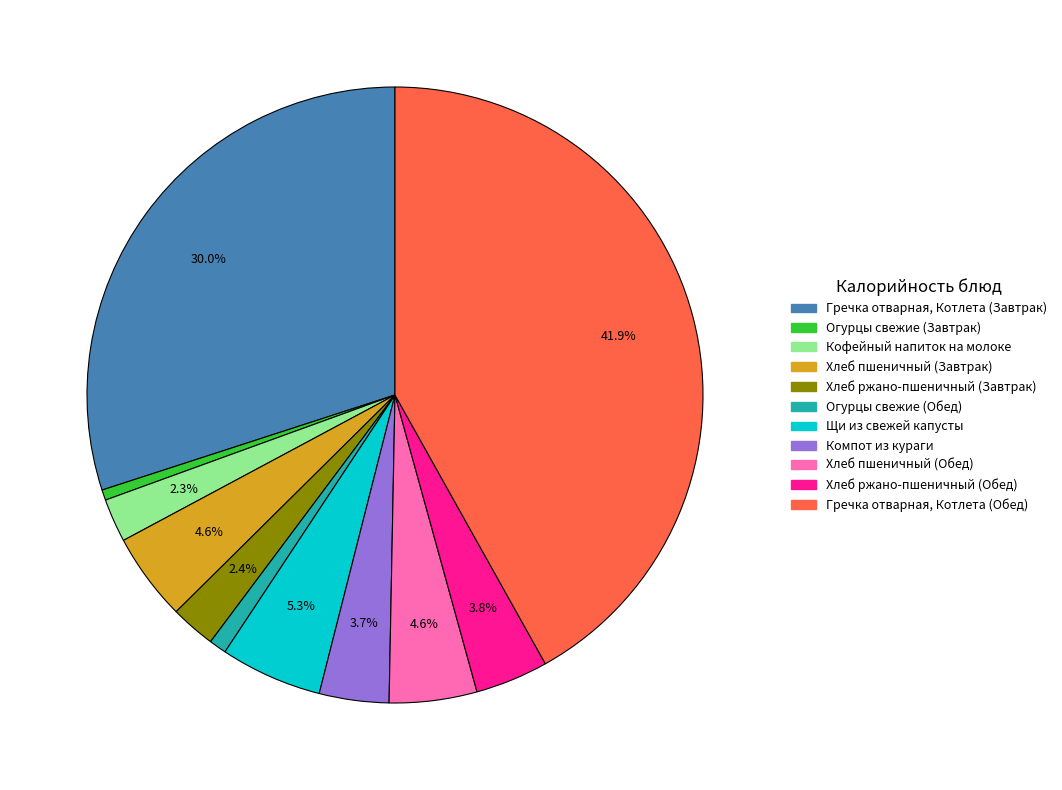

True or false: Гречка отварная, Котлета (Обед) accounts for 42% of the total.

True